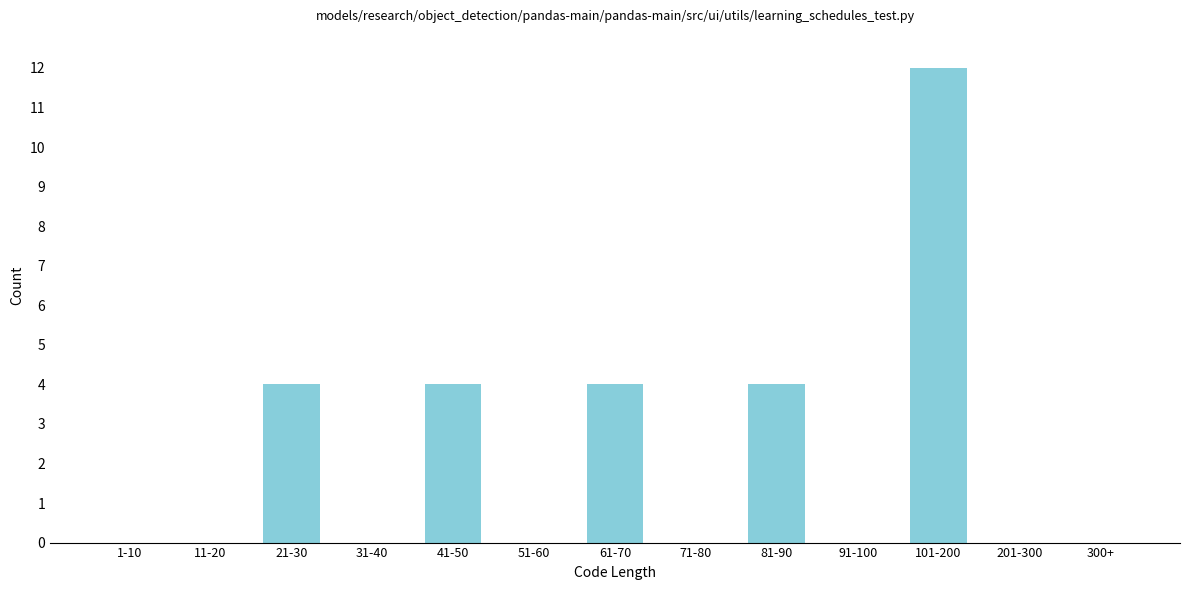

Reading right to left, what are all the values shown in this chart?

300+=0	201-300=0	101-200=12	91-100=0	81-90=4	71-80=0	61-70=4	51-60=0	41-50=4	31-40=0	21-30=4	11-20=0	1-10=0